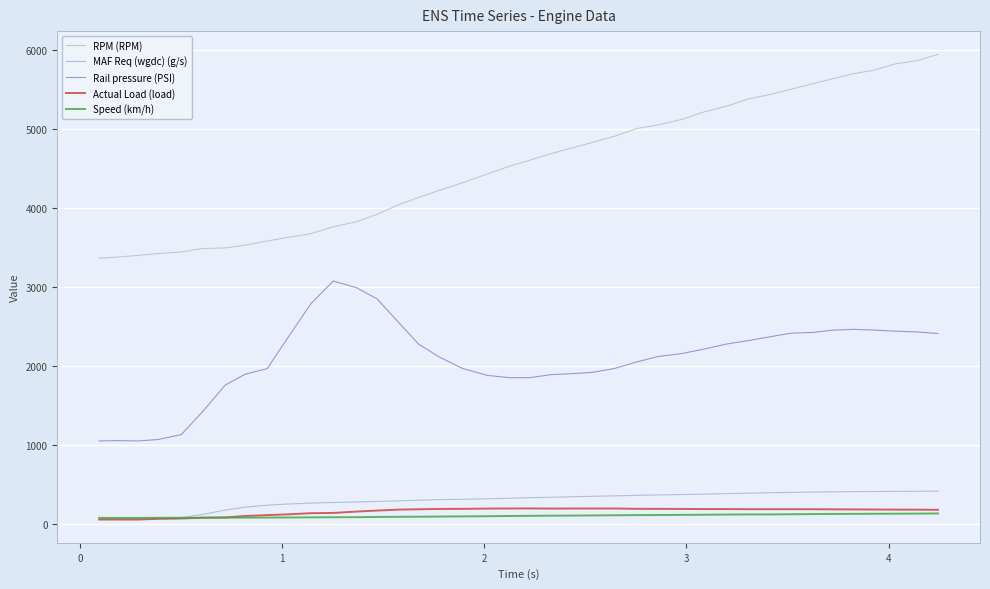

True or false: MAF Req (wgdc) (g/s) and RPM (RPM) intersect in this chart.

False